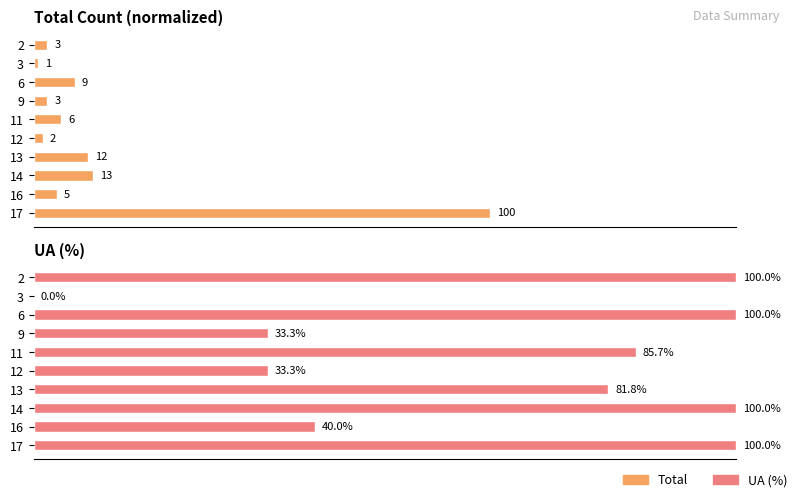

Which series has the largest range (max minus min)?

UA (%)